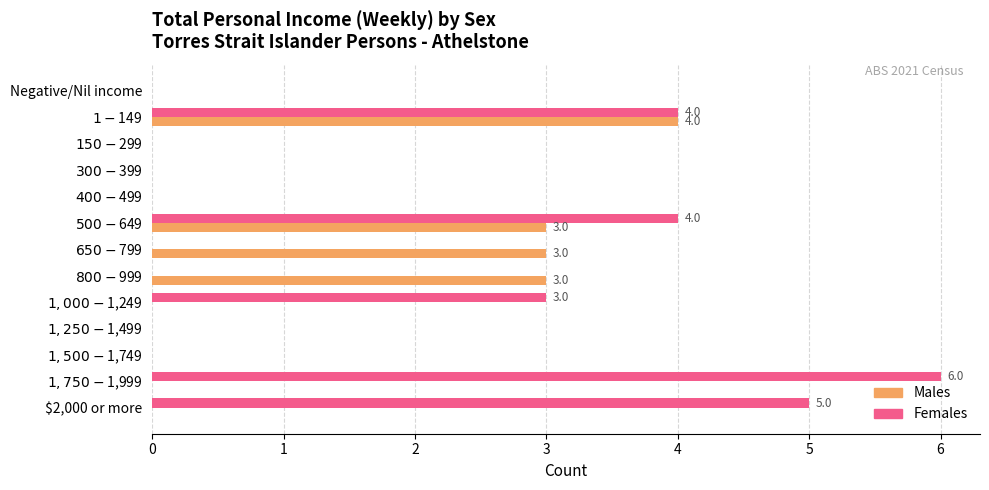

Which series has the largest total across all categories?

Females